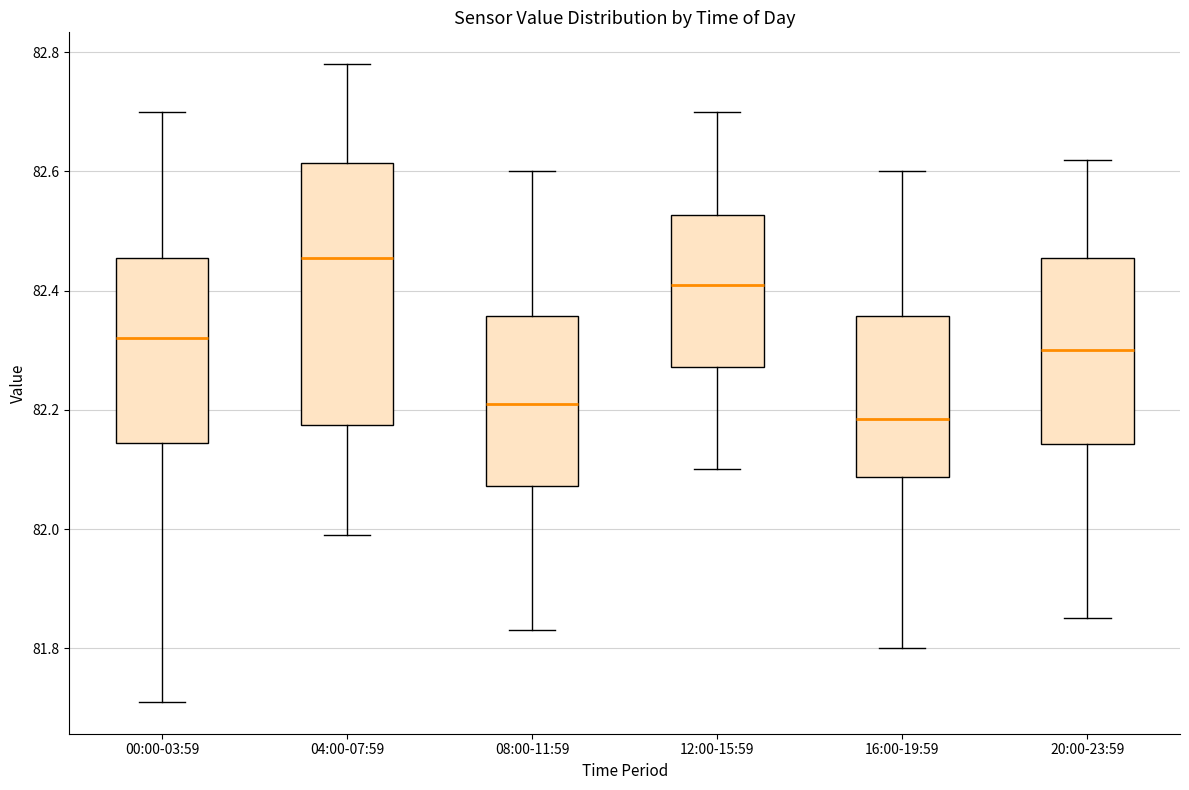

Reading left to right, read every box against the y-axis: the position of its median line, the range the box covers, and the ends of its whiskers. The values are not printed on the chart, so give them approximately, as read against the axis.

00:00-03:59: median 82.32, box 82.14 to 82.46, whiskers 81.72 to 82.70
04:00-07:59: median 82.46, box 82.18 to 82.62, whiskers 82.00 to 82.78
08:00-11:59: median 82.22, box 82.08 to 82.36, whiskers 81.84 to 82.60
12:00-15:59: median 82.42, box 82.28 to 82.52, whiskers 82.10 to 82.70
16:00-19:59: median 82.18, box 82.08 to 82.36, whiskers 81.80 to 82.60
20:00-23:59: median 82.30, box 82.14 to 82.46, whiskers 81.86 to 82.62